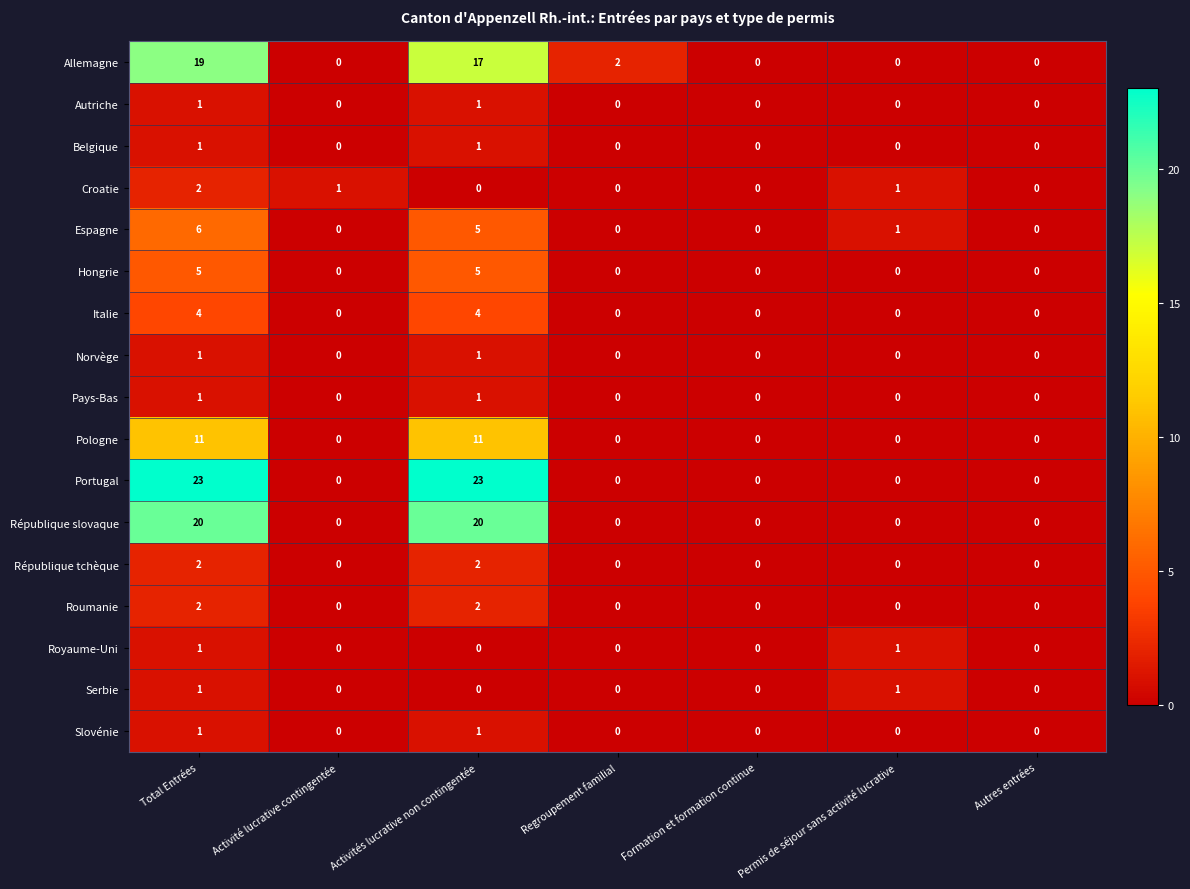

How many Portugal values are between 0 and 23?

7